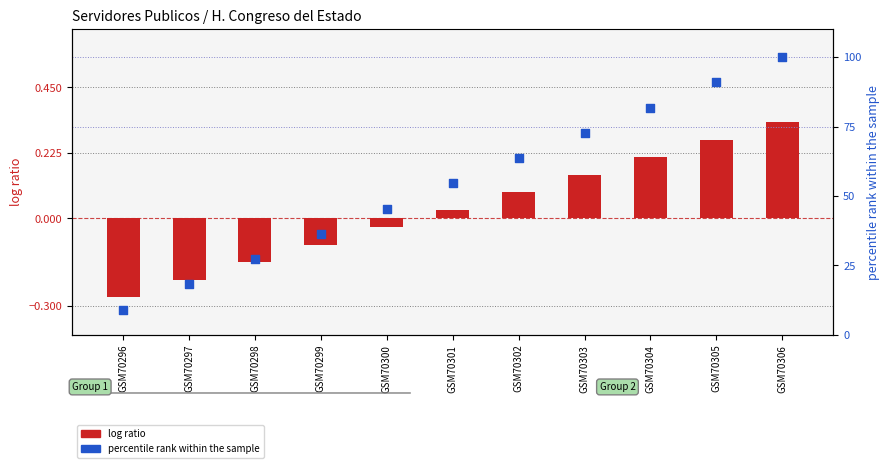

What are all the series names shown in the legend?

log ratio, percentile rank within the sample